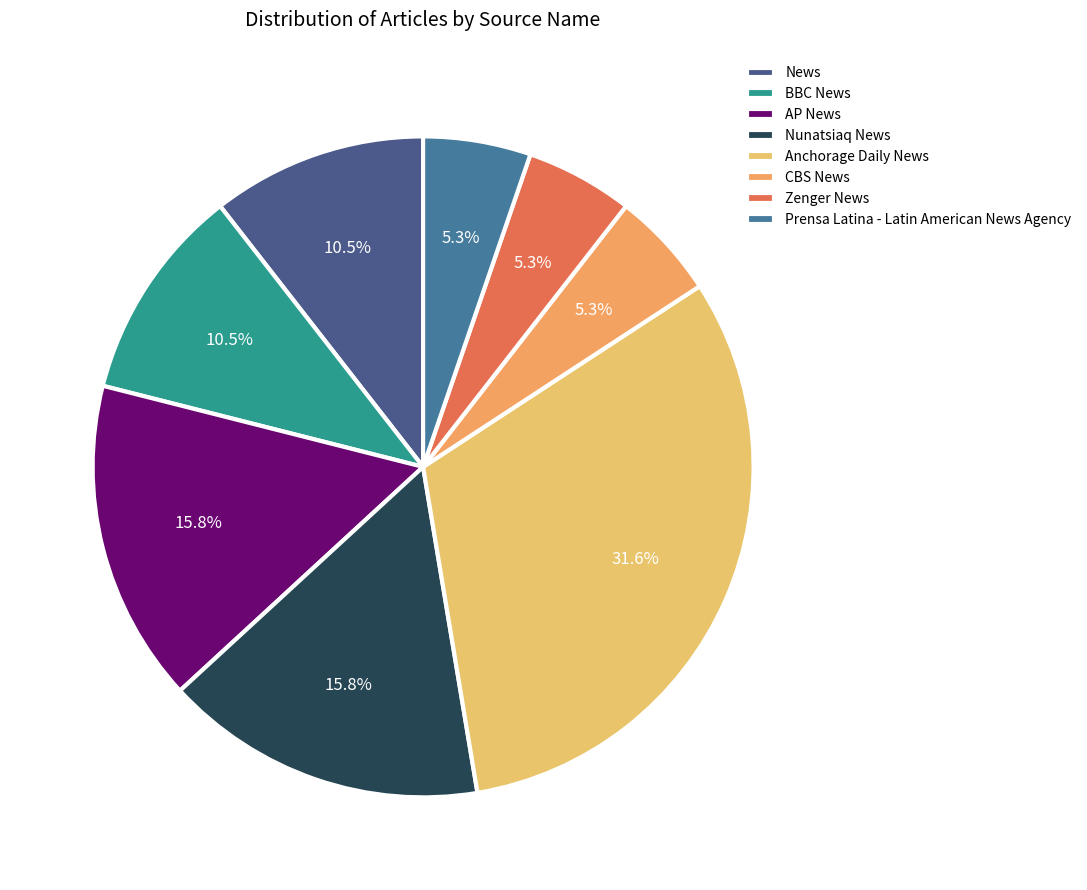

Count the number of slices in the pie.

8